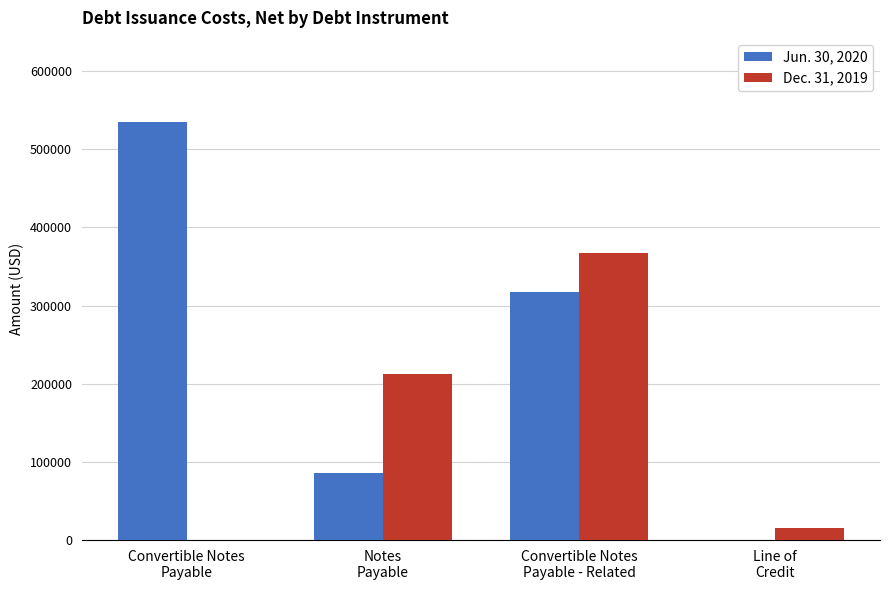

How many categories are shown in the chart?

4